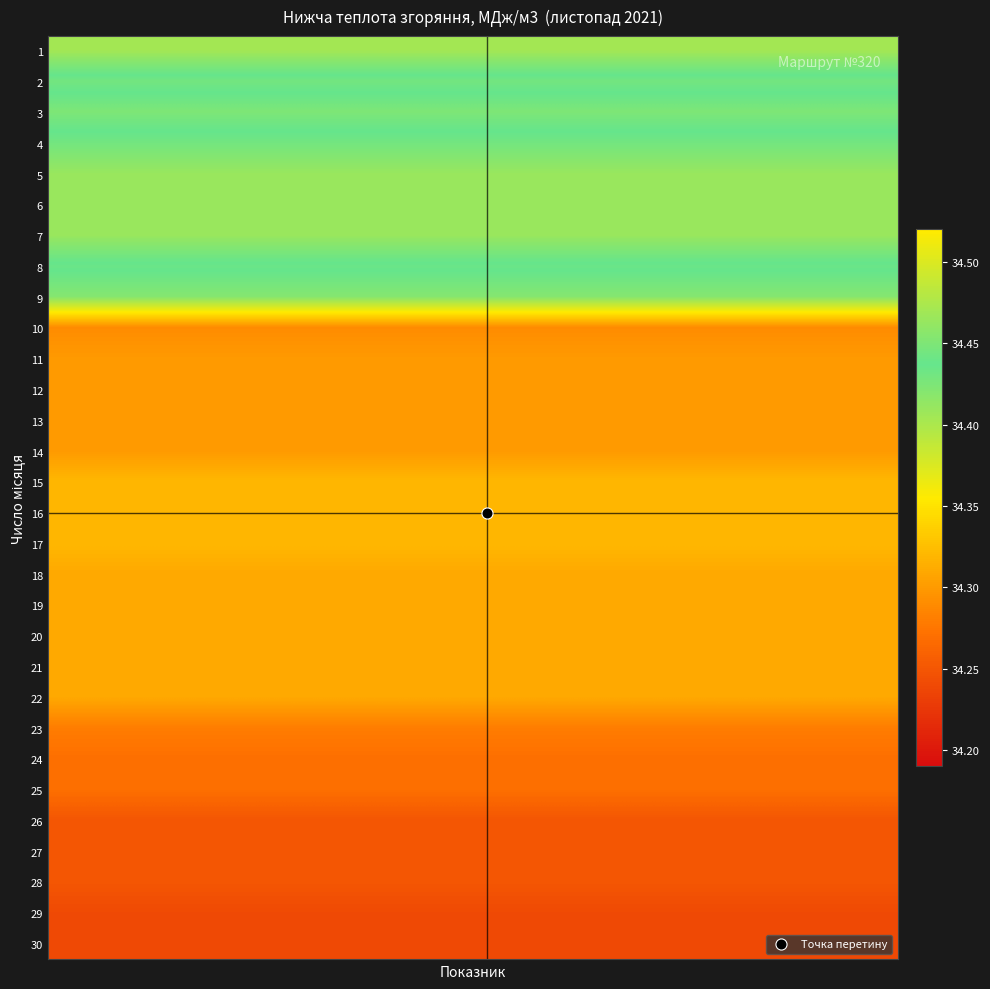

Rank the series by their maximum value, from highest to lowest.

1, 3, 8, 2, 4, 9, 5, 6, 7, 15, 16, 17, 18, 19, 20, 21, 22, 11, 12, 13, 14, 10, 23, 24, 25, 26, 27, 28, 29, 30